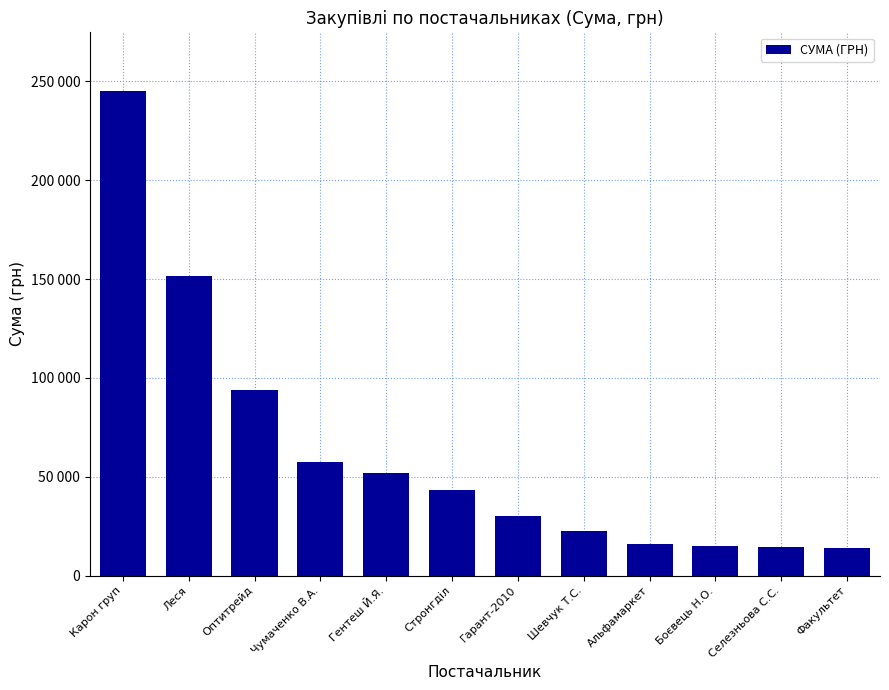

What is the maximum value shown in the chart?

245338.5